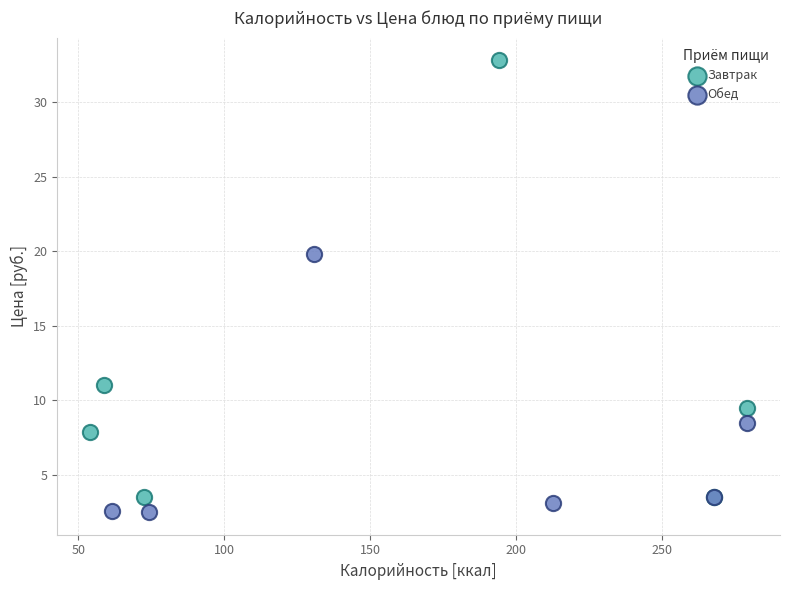

Which series contains the highest Y value?

Завтрак